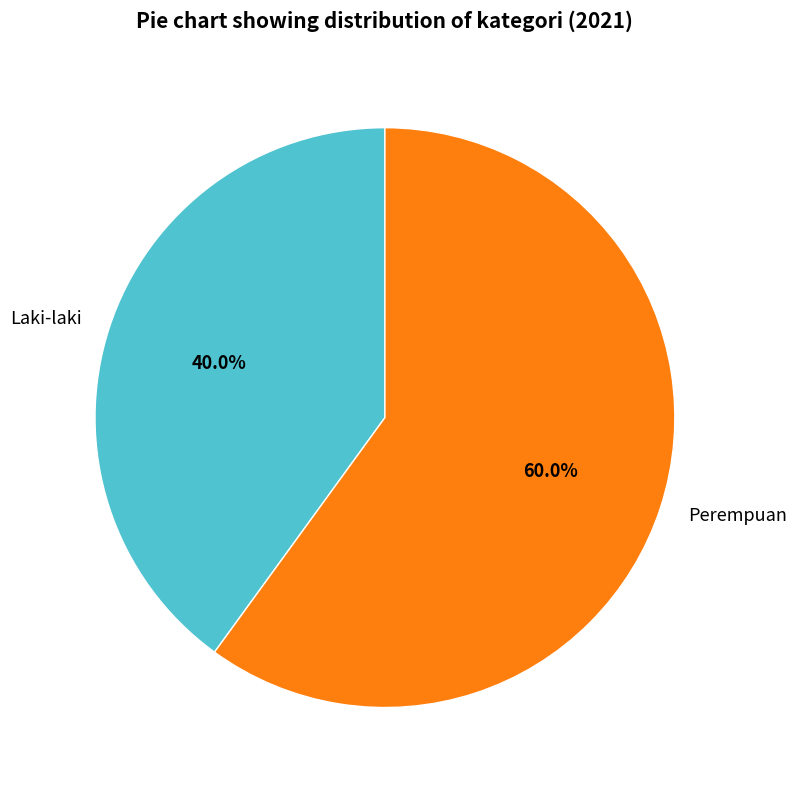

Which slice is the largest?

Perempuan